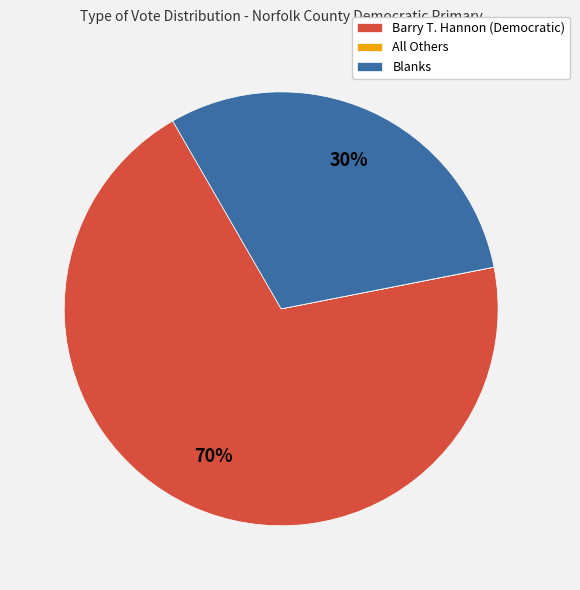

To the nearest percent, what portion does Blanks represent?

30%